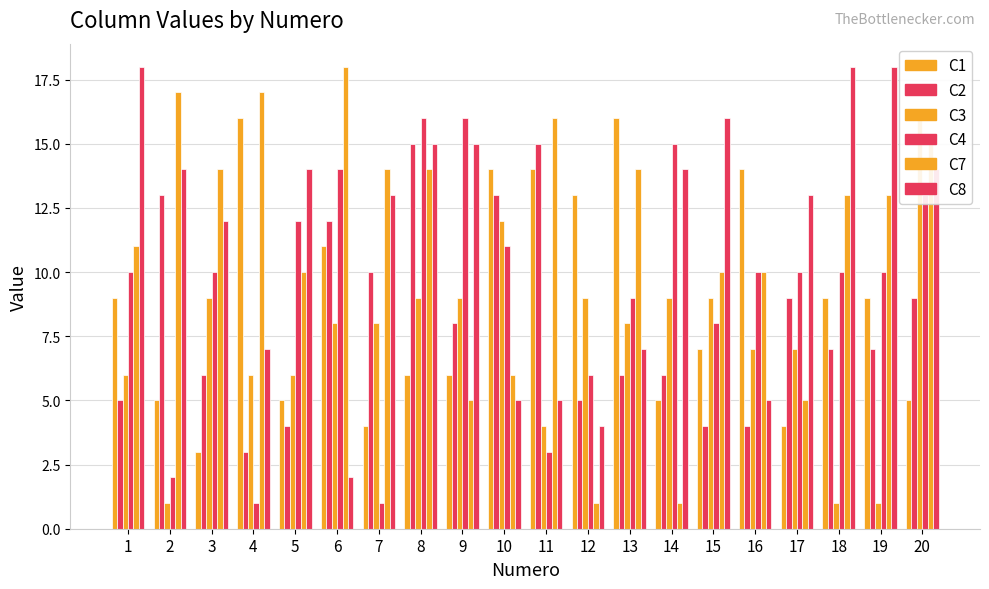

How many series are shown in this chart?

6